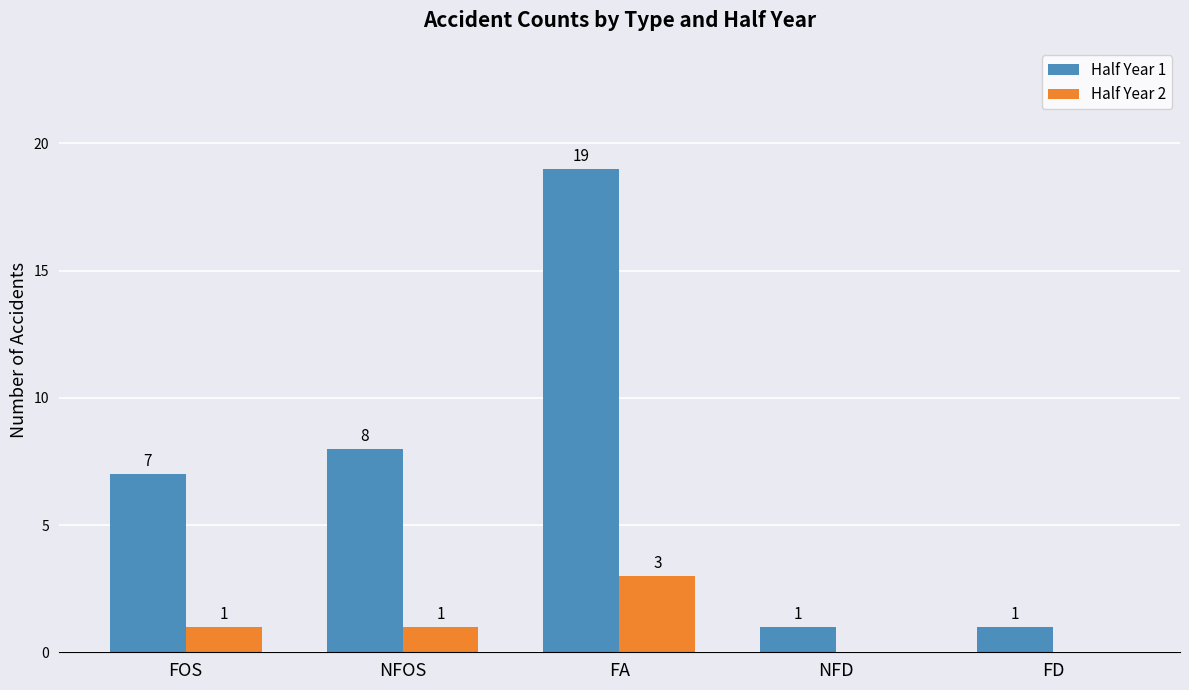

The Half Year 2 series shows 0 at NFD. True or false?

True